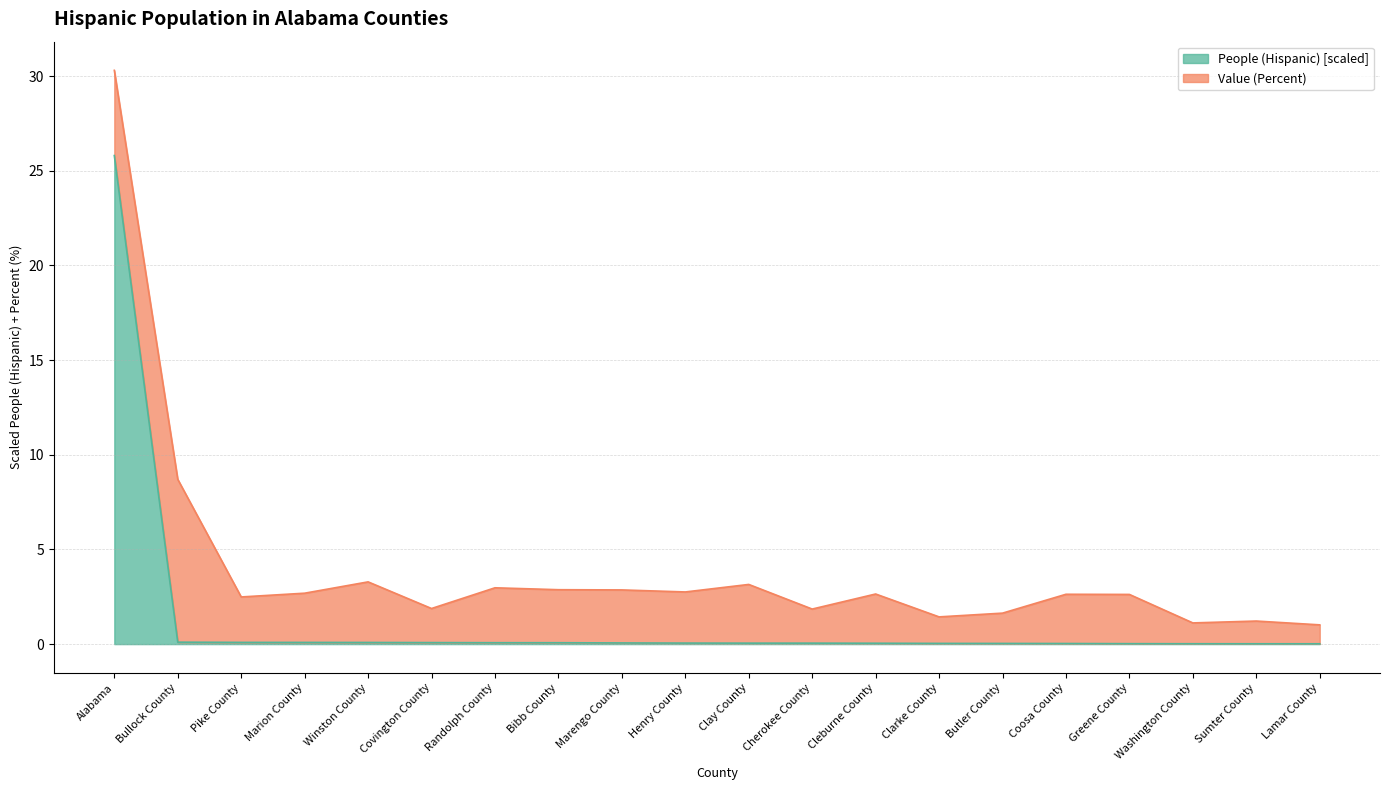

List the labels in order of value, smallest first.

Lamar County, Sumter County, Washington County, Greene County, Coosa County, Butler County, Clarke County, Cleburne County, Cherokee County, Clay County, Henry County, Marengo County, Bibb County, Randolph County, Covington County, Winston County, Marion County, Pike County, Bullock County, Alabama